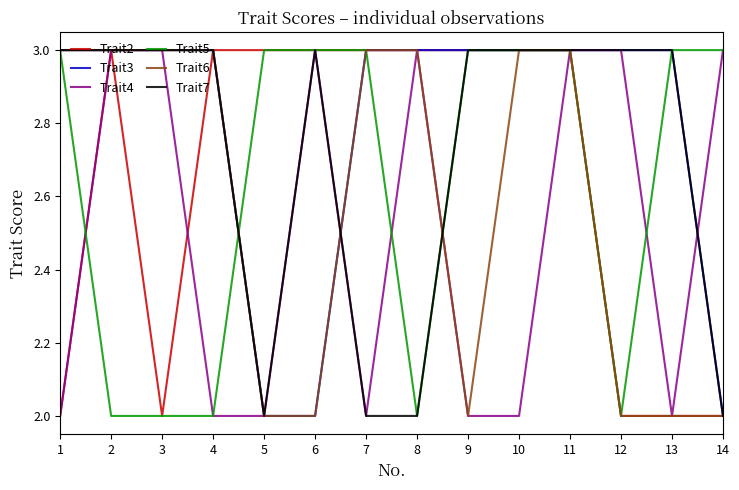

Is it true that Trait3 equals 1 at 13?

False